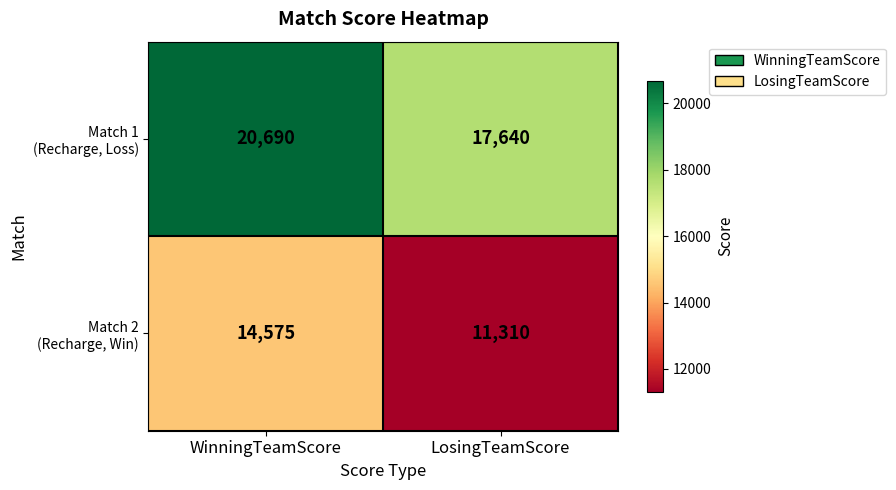

What is the smallest value displayed?

11310